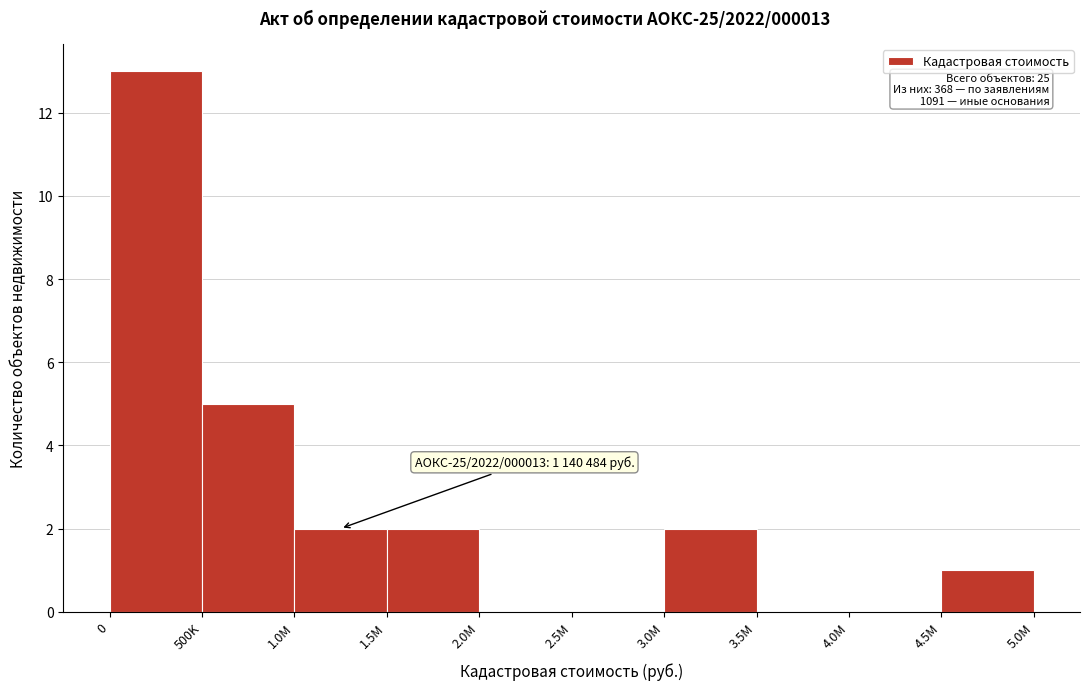

True or false: the data shows 0 at 4.0M.

True